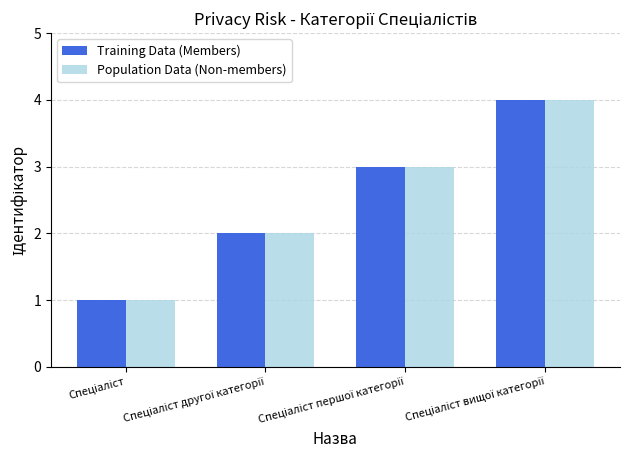

What is the maximum value shown in the chart?

4